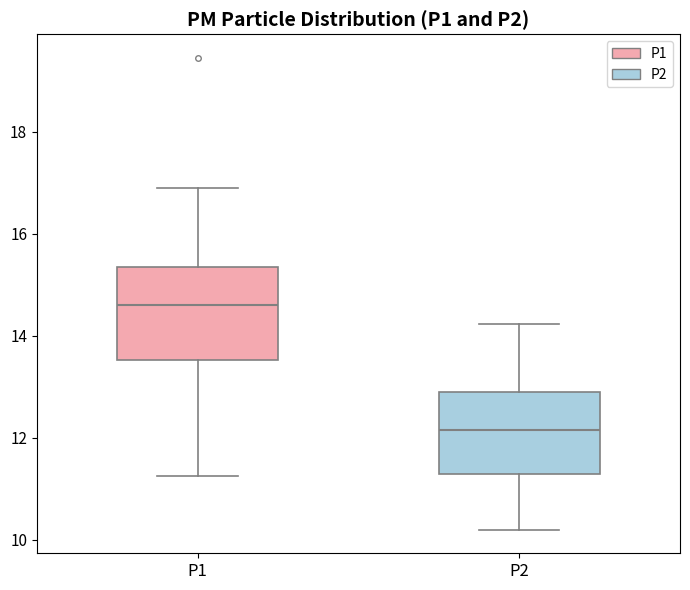

Reading left to right, transcribe this box plot: for each box, give where its median line is, the range the box spans, and where its two whiskers end, as read against the y-axis. The values are not printed on the chart, so give them approximately, as read against the axis.

P1: median 14.6, box 13.6 to 15.4, whiskers 11.2 to 17.0
P2: median 12.2, box 11.4 to 12.8, whiskers 10.2 to 14.2